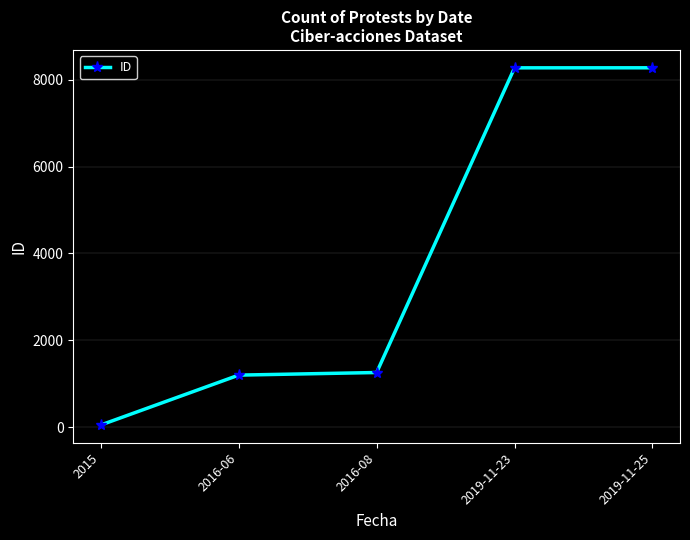

What is the average value?

3812